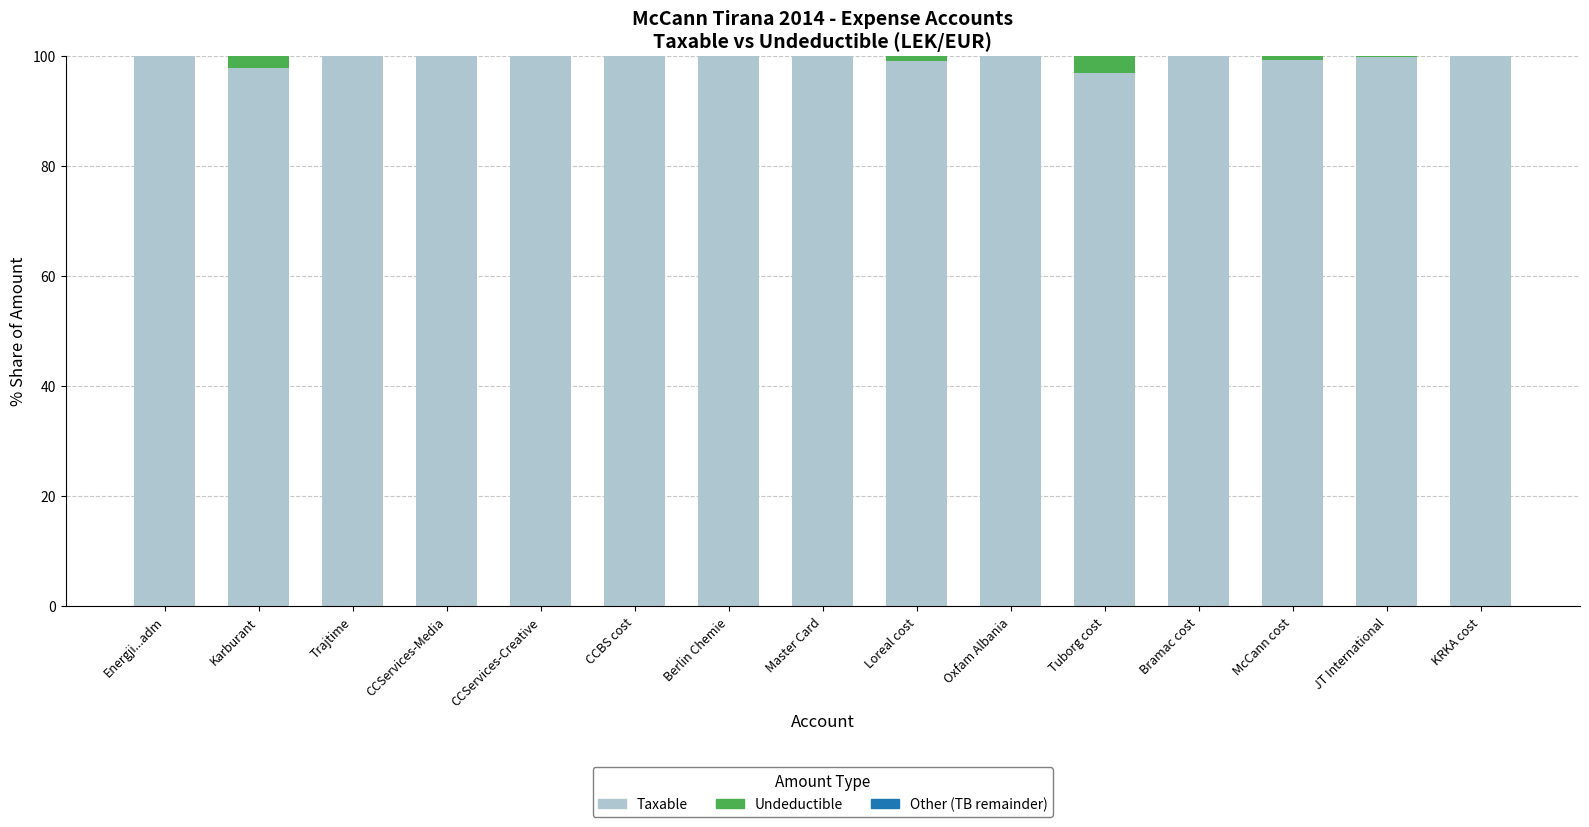

What is the total value across all series at Oxfam Albania?

100.0